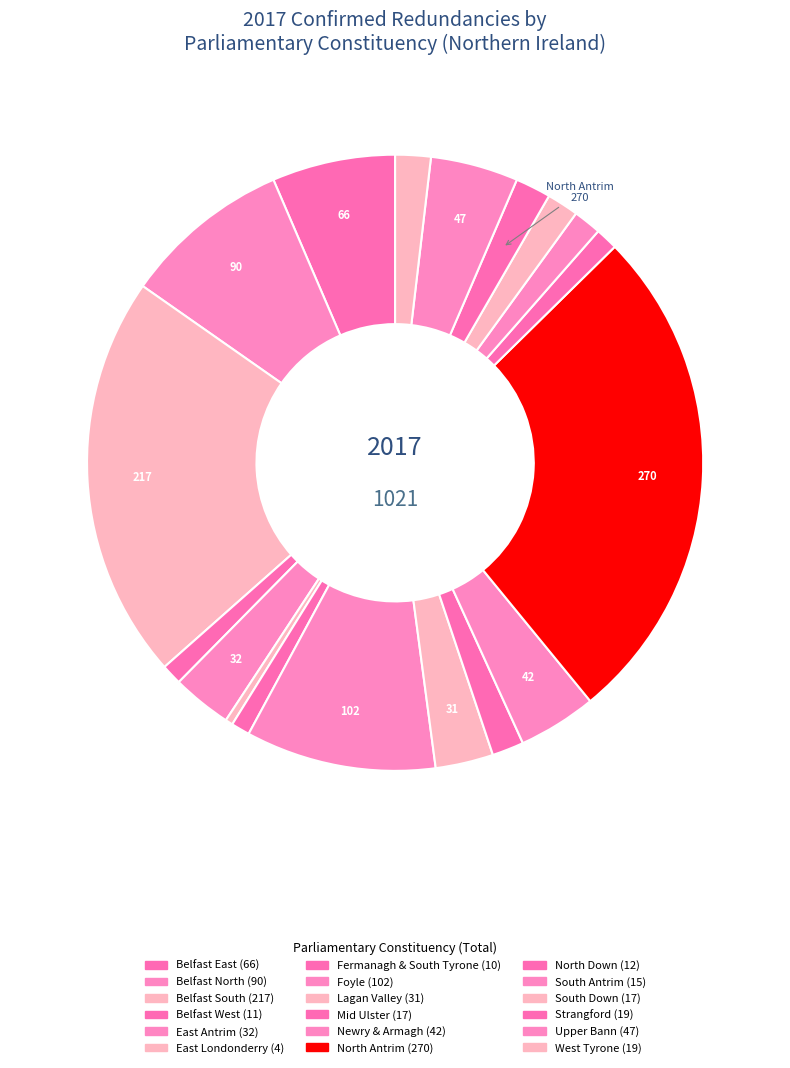

How many segments does this pie chart have?

18